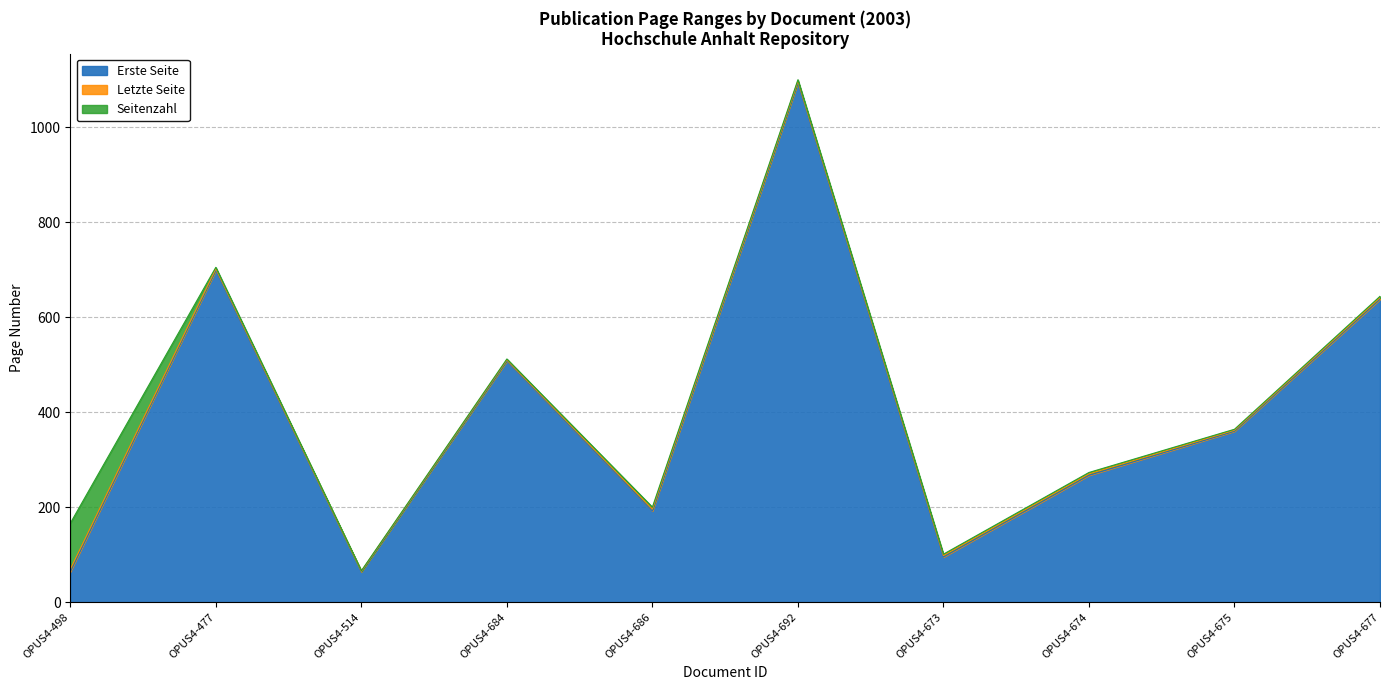

Does the chart display data point markers on the line(s)?

No